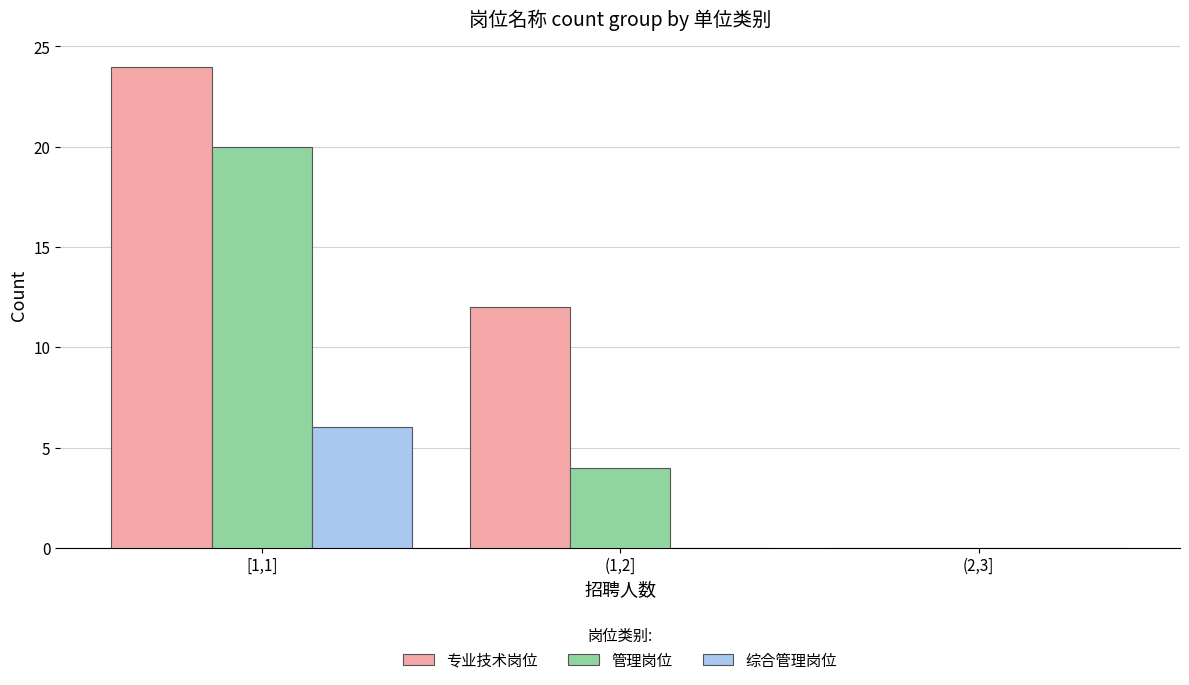

Reading left to right, transcribe all the data shown in this chart.

专业技术岗位: [1,1]=24	(1,2]=12	(2,3]=0
管理岗位: [1,1]=20	(1,2]=4	(2,3]=0
综合管理岗位: [1,1]=6	(1,2]=0	(2,3]=0